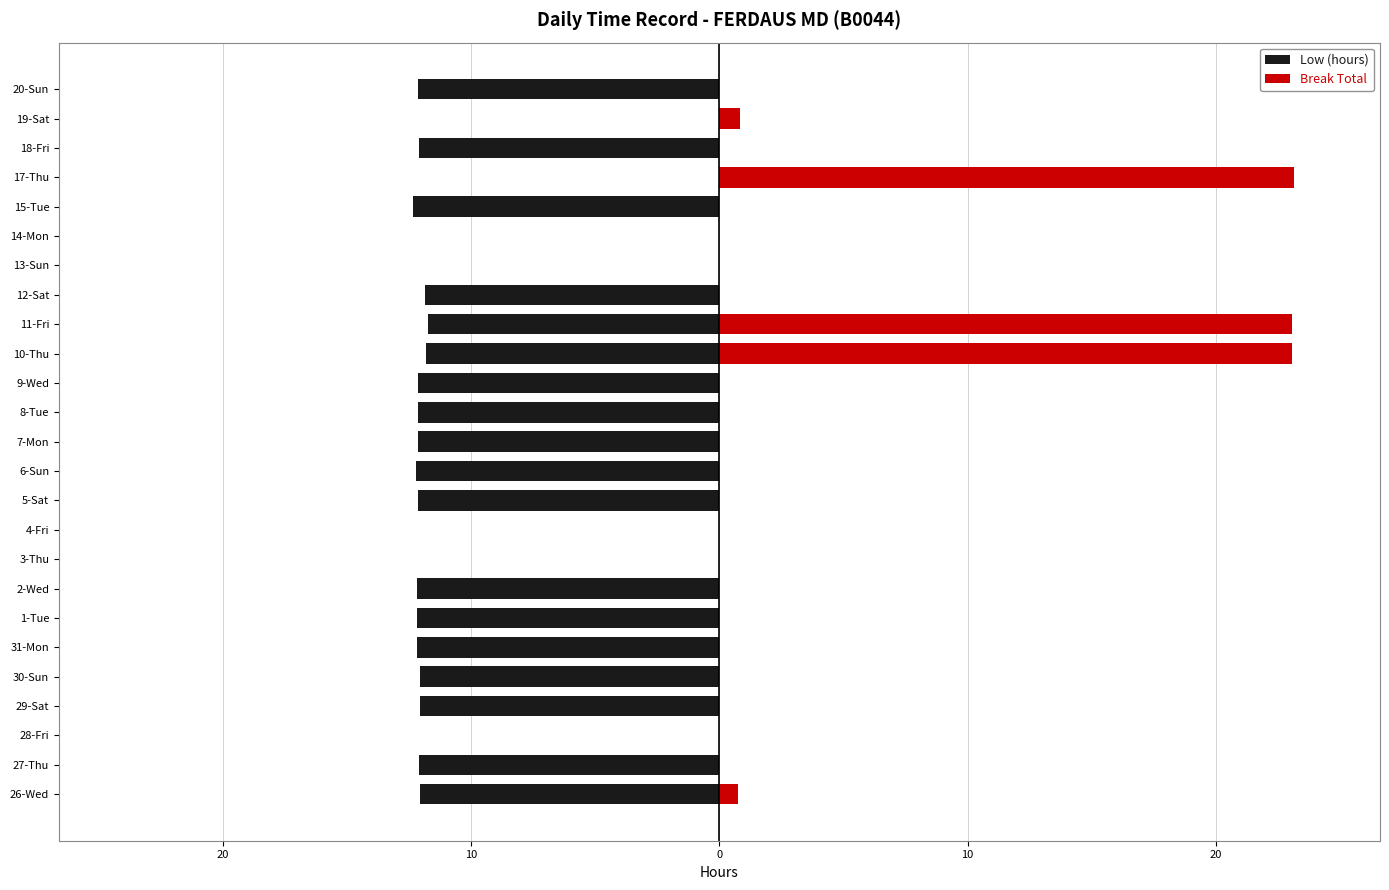

Where does the Low (hours) series first go above -12?

28-Fri